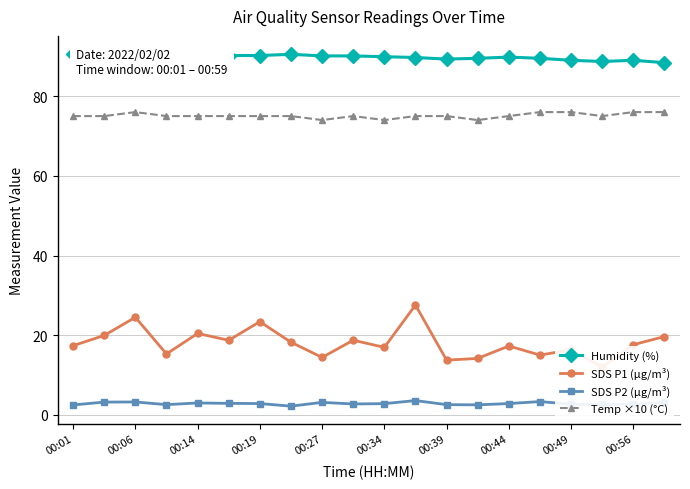

True or false: Temp ×10 (°C) and SDS P2 (µg/m³) cross at least once.

False